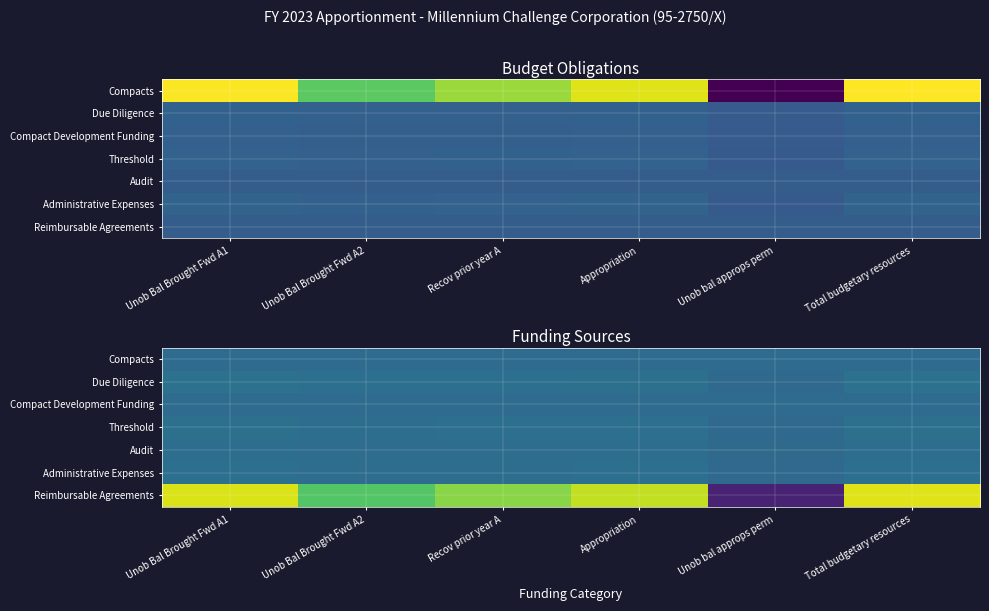

What is the total value across all series at Unob bal approps perm?

2.2